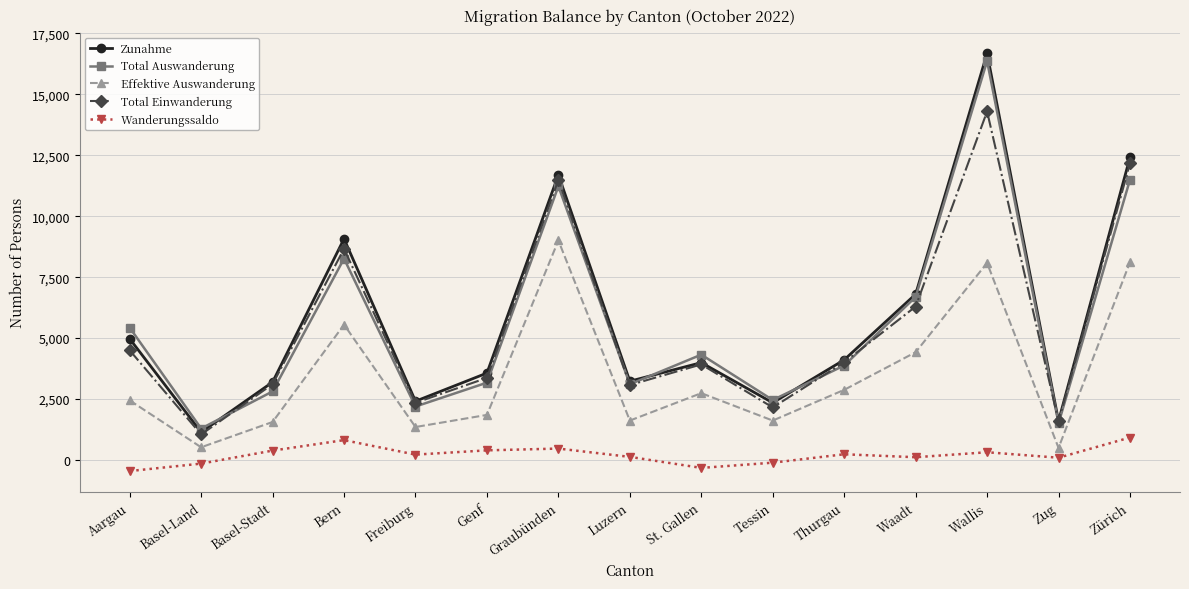

Where does the Total Auswanderung series first go above 3875?

Aargau